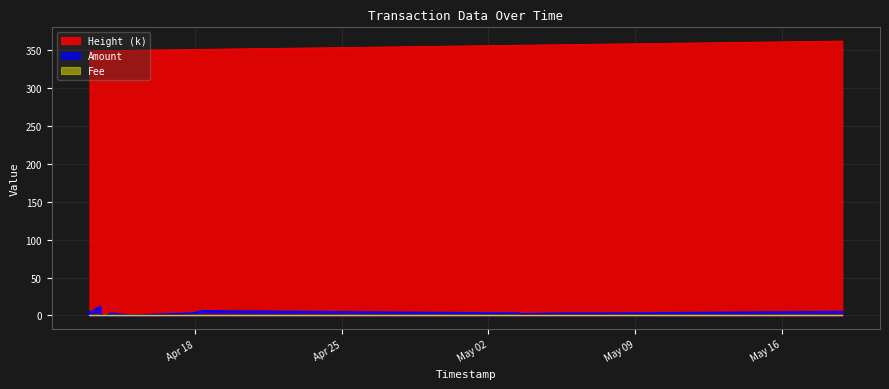

Which series has the largest range (max minus min)?

Height (scaled)